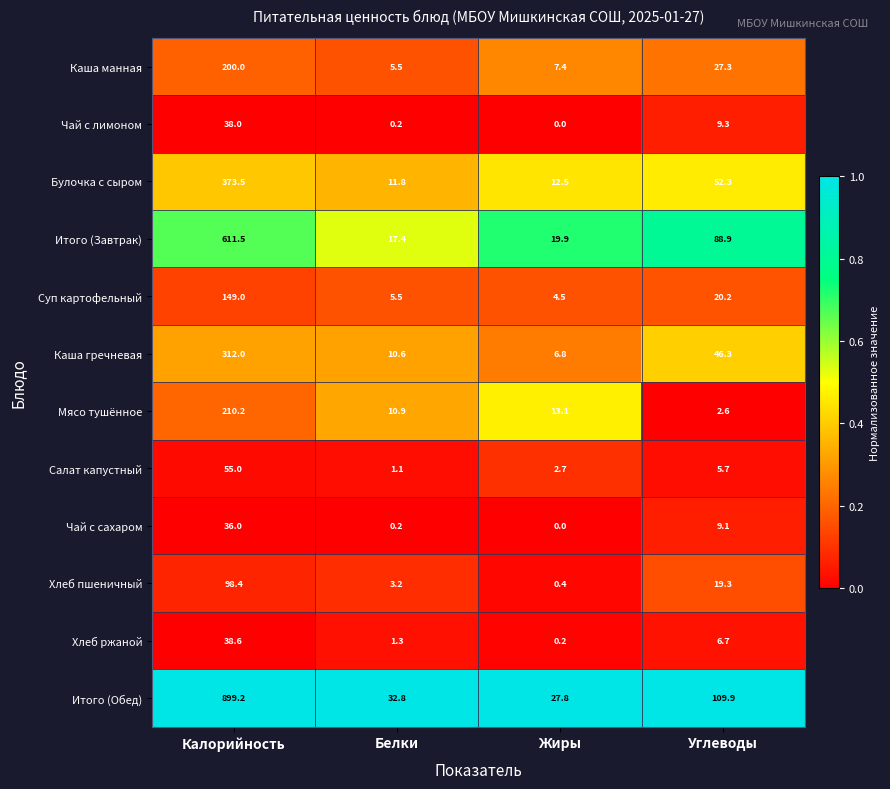

What is the greatest value displayed?

899.2